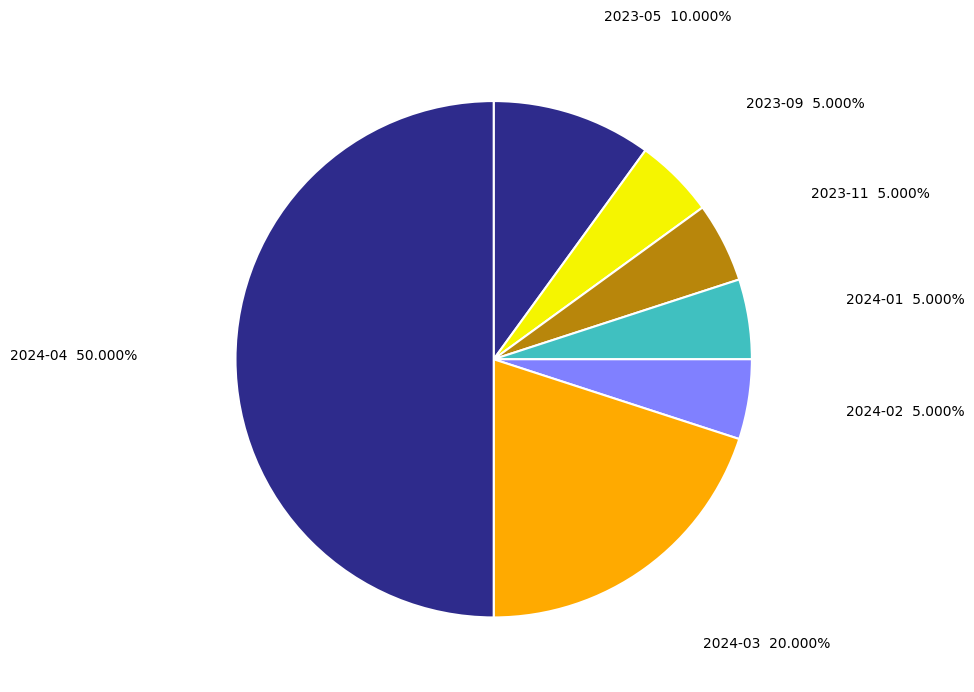

To the nearest percent, what is the combined percentage of 2024-03 and 2023-09?

25%